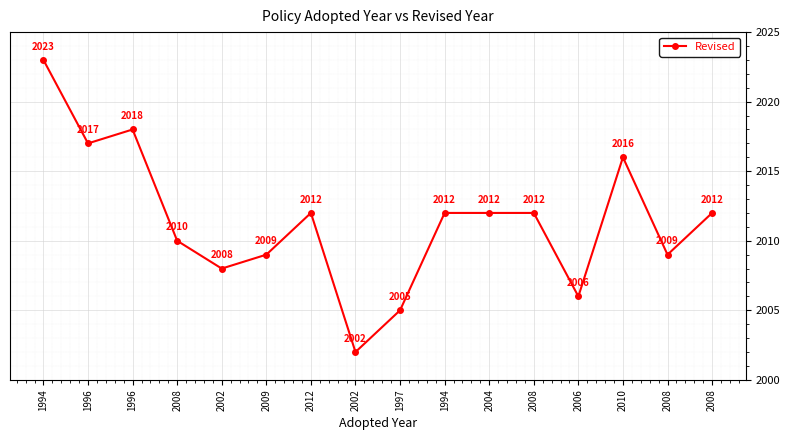

How many values are below 2012?

7